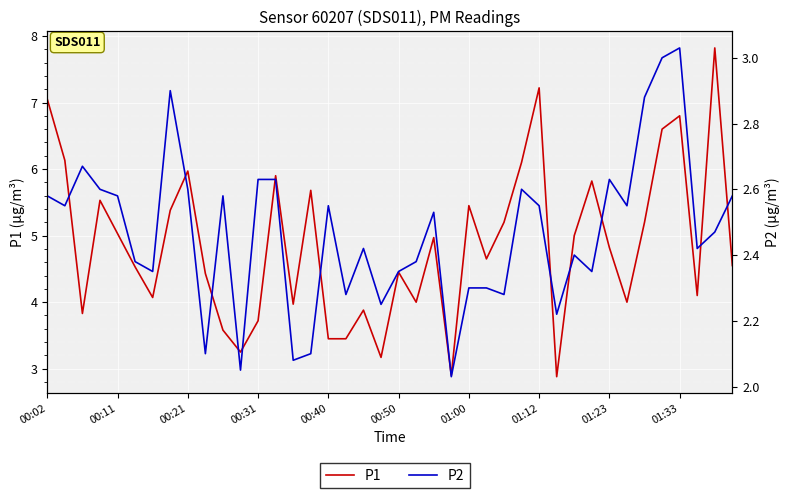

Reading left to right, what are all the values shown in this chart?

P1: 7.0	6.1	3.8	5.5	5.0	4.5	4.1	5.4	6.0	4.4	3.6	3.2	3.7	5.9	4.0	5.7	3.5	3.5	3.9	3.2	4.5	4.0	5.0	2.9	5.5	4.7	5.2	6.1	7.2	2.9	5.0	5.8	4.8	4.0	5.2	6.6	6.8	4.1	7.8	4.5
P2: 2.6	2.5	2.7	2.6	2.6	2.4	2.4	2.9	2.6	2.1	2.6	2.0	2.6	2.6	2.1	2.1	2.5	2.3	2.4	2.2	2.4	2.4	2.5	2.0	2.3	2.3	2.3	2.6	2.5	2.2	2.4	2.4	2.6	2.5	2.9	3.0	3.0	2.4	2.5	2.6